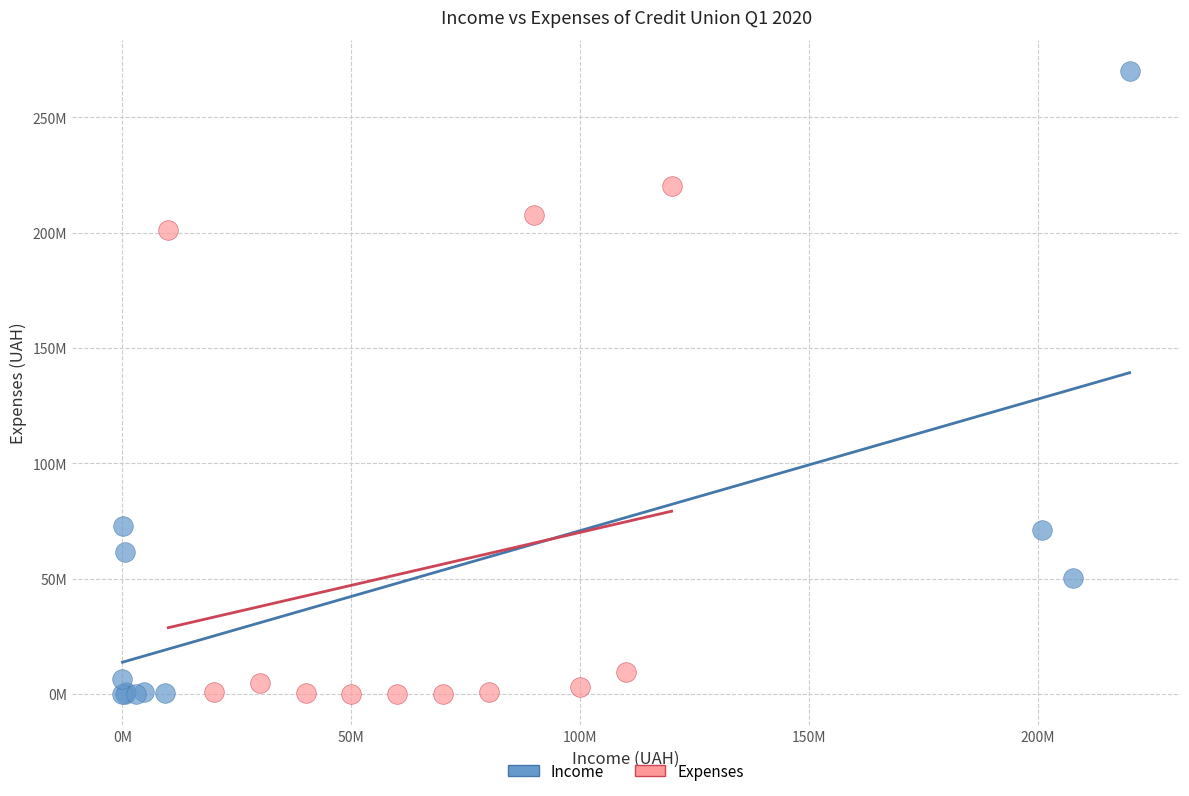

Which series has the largest Y range (max minus min)?

Income